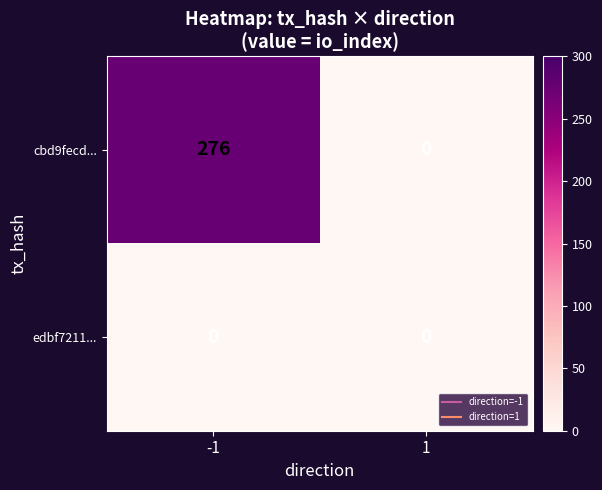

The cbd9fecd... series shows 417 at -1. True or false?

False